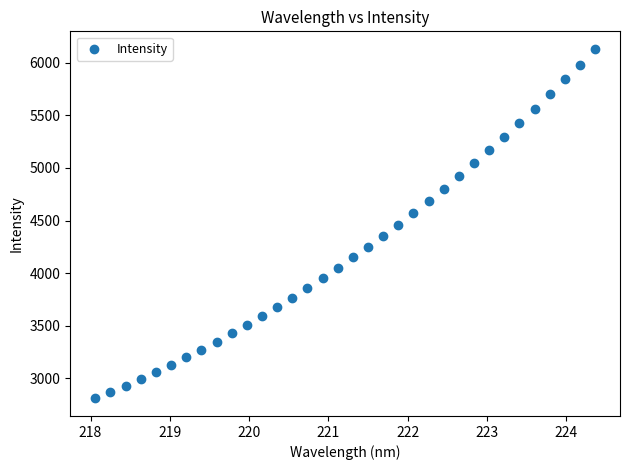

What is the range of Y values (max minus min)?

3323.8